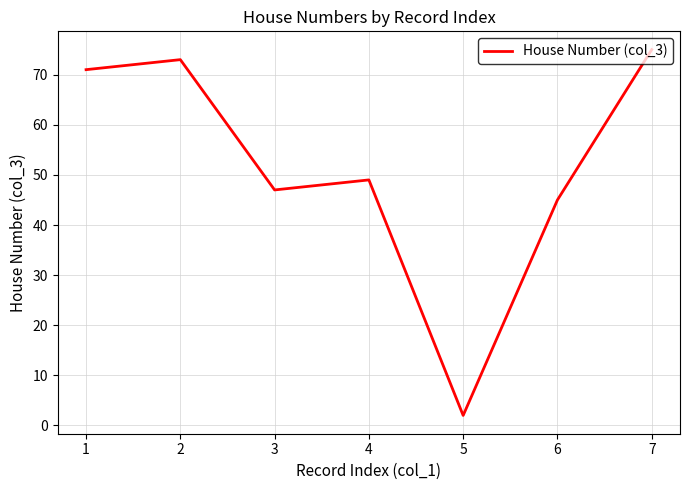

Reading left to right, transcribe all the data shown in this chart.

71	73	47	49	2	45	75